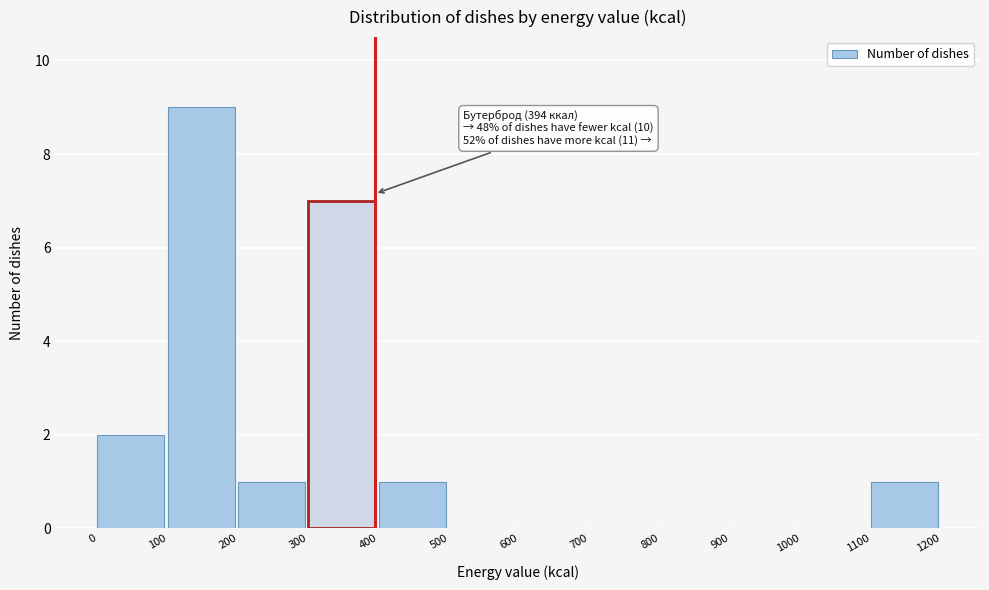

Which range on the x-axis has the tallest bar?

100 to 200